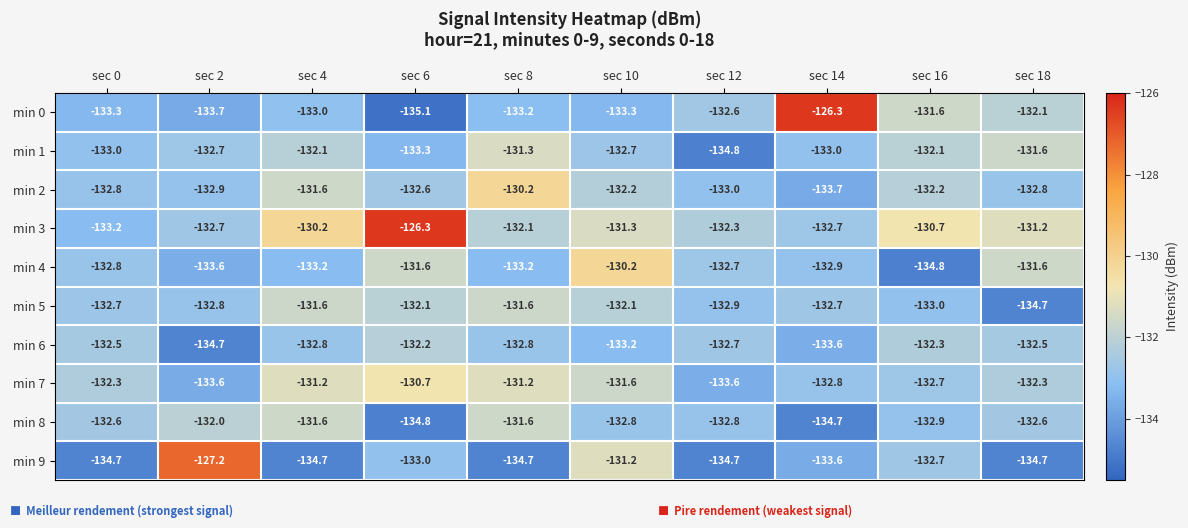

Which series has the largest range (max minus min)?

min 0